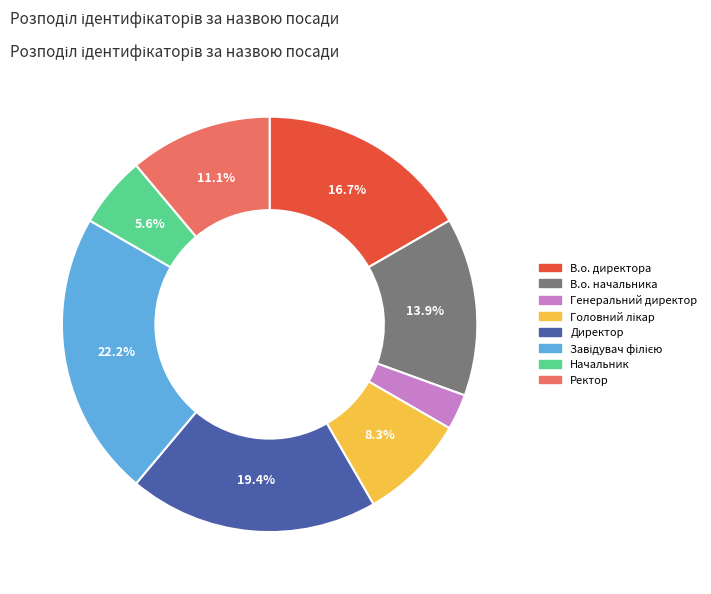

Is there a majority slice in this chart?

No